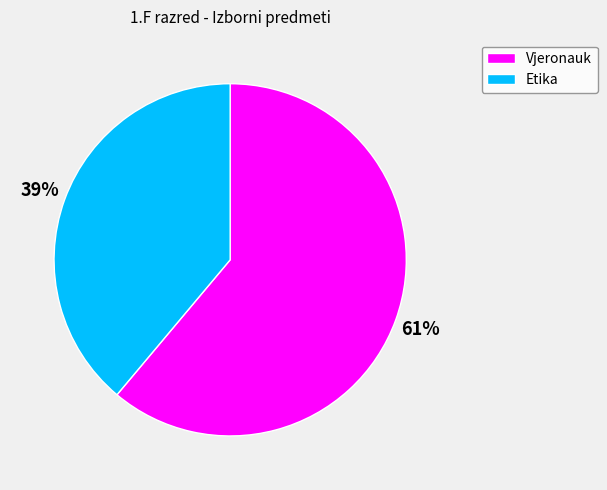

To the nearest percent, what percentage of the pie is Vjeronauk?

61%